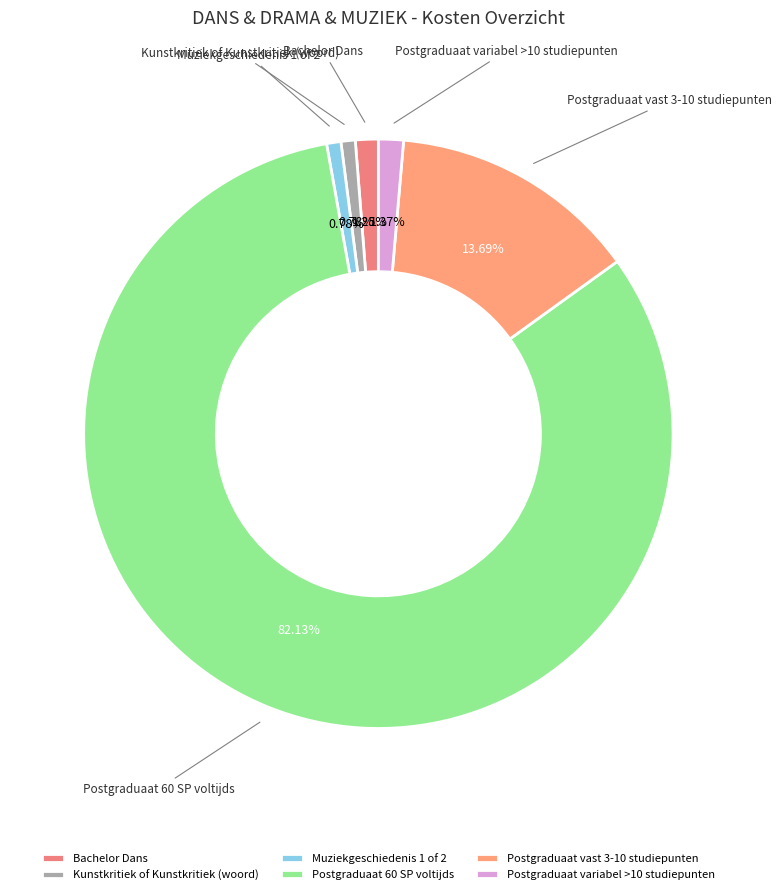

To the nearest percent, what is the average slice percentage?

17%